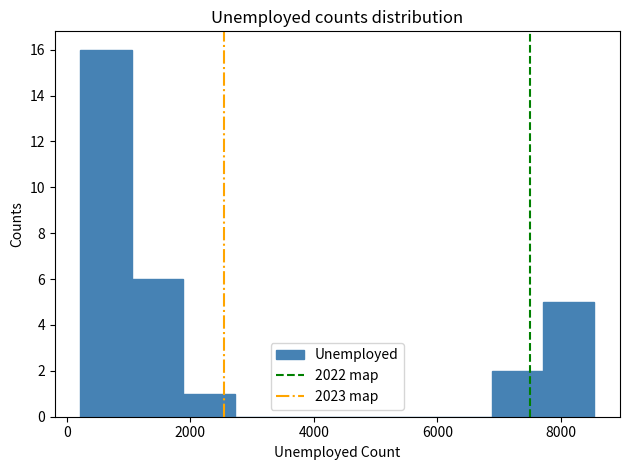

Reading left to right, list every bar in this chart as the range it spans on the x-axis followed by its height. Neither the bar edges nor the heights are printed on the chart, so give them approximately, as read against the axes.

200 to 1000: 16
1000 to 1800: 6
1800 to 2800: 1
2800 to 3600: 0
3600 to 4400: 0
4400 to 5200: 0
5200 to 6000: 0
6000 to 6800: 0
6800 to 7800: 2
7800 to 8600: 5